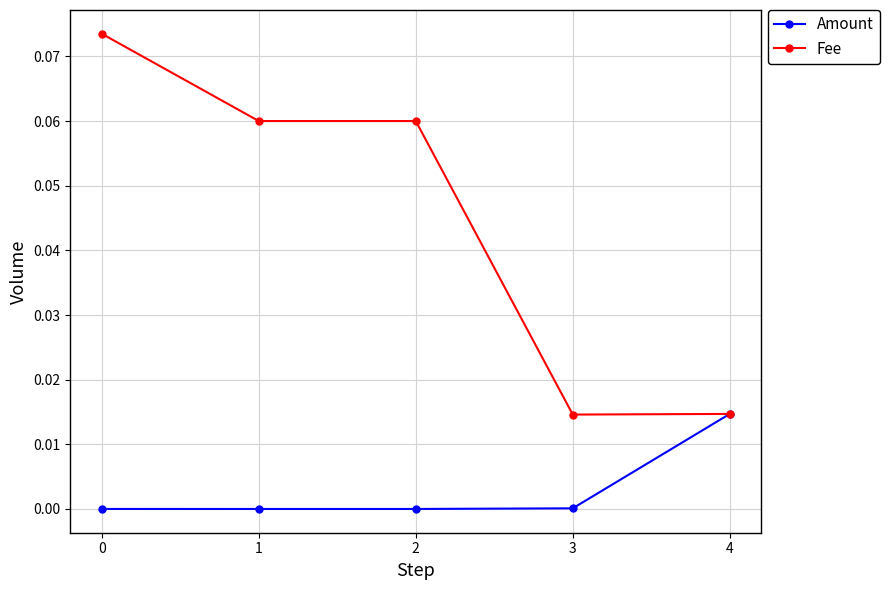

True or false: Amount has more than 1 interior local peaks.

False